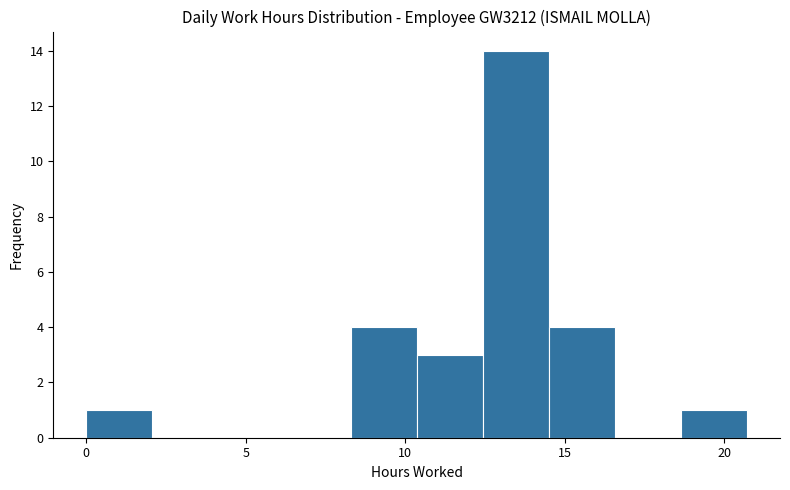

Which range on the x-axis has the tallest bar?

12.5 to 14.5